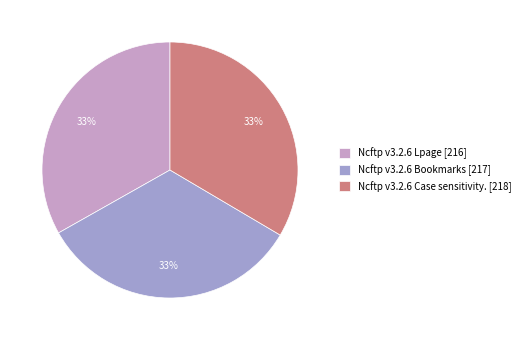

The Ncftp v3.2.6 Lpage slice represents 33% of the pie. True or false?

True